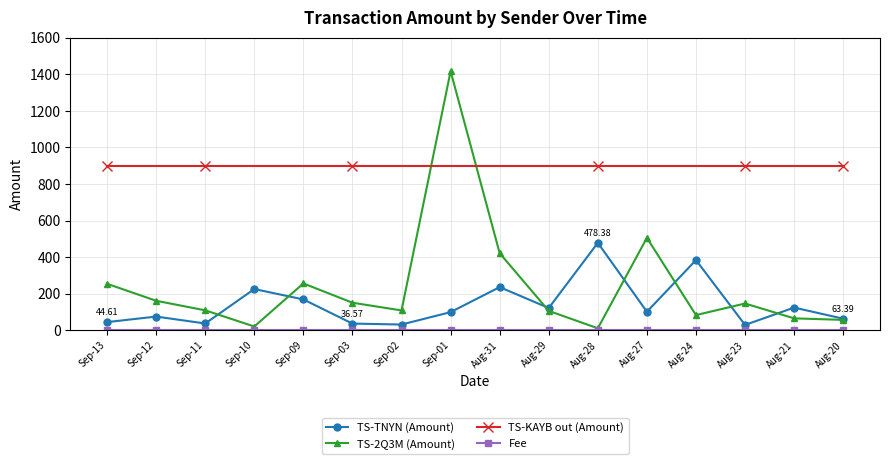

True or false: TS-2Q3M (Amount) and TS-TNYN (Amount) intersect in this chart.

True